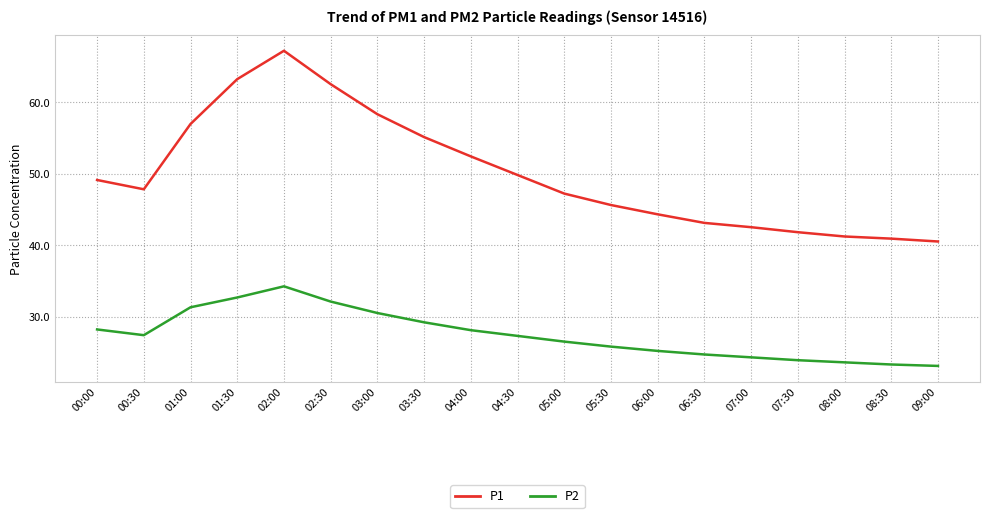

List the series in order of their peak value, lowest first.

P2, P1